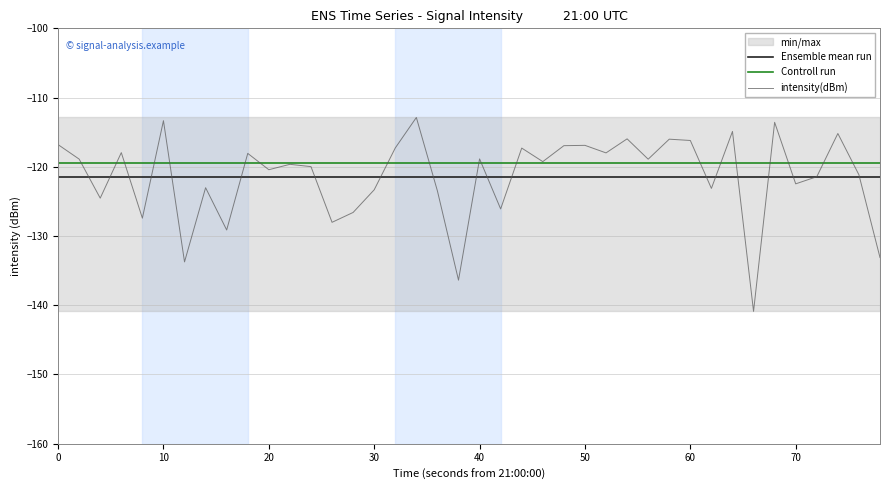

True or false: Ensemble mean run and Controll run cross at least once.

False